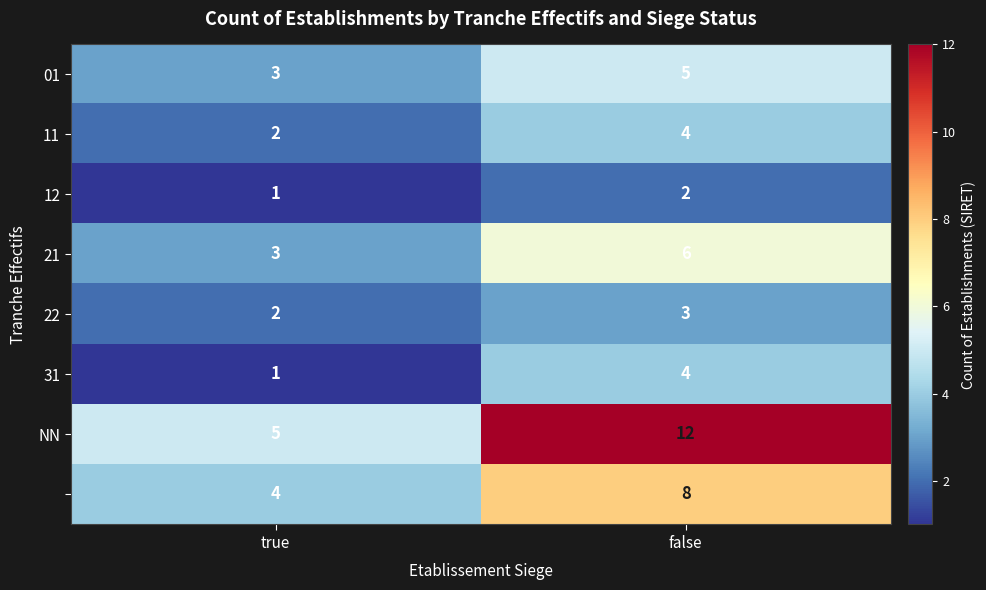

What is the total value across all series at false?

44